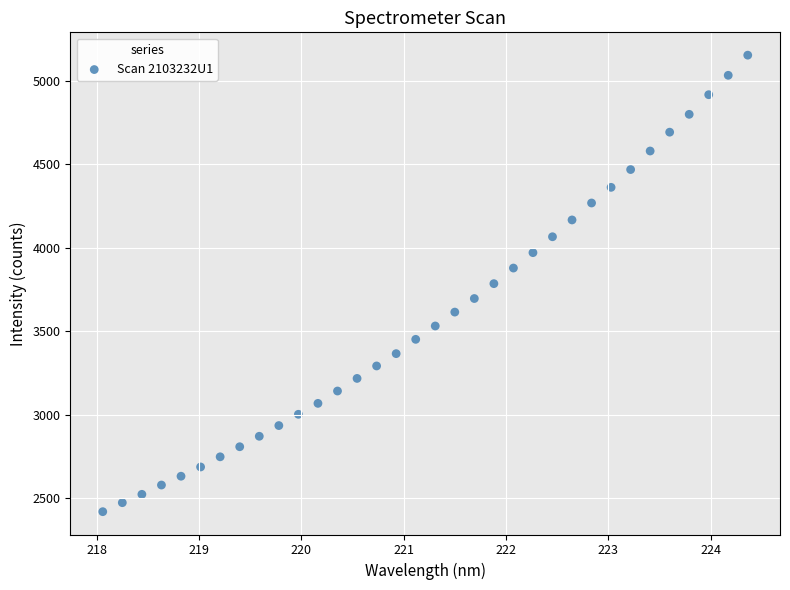

What is the range of Y values (max minus min)?

2737.6